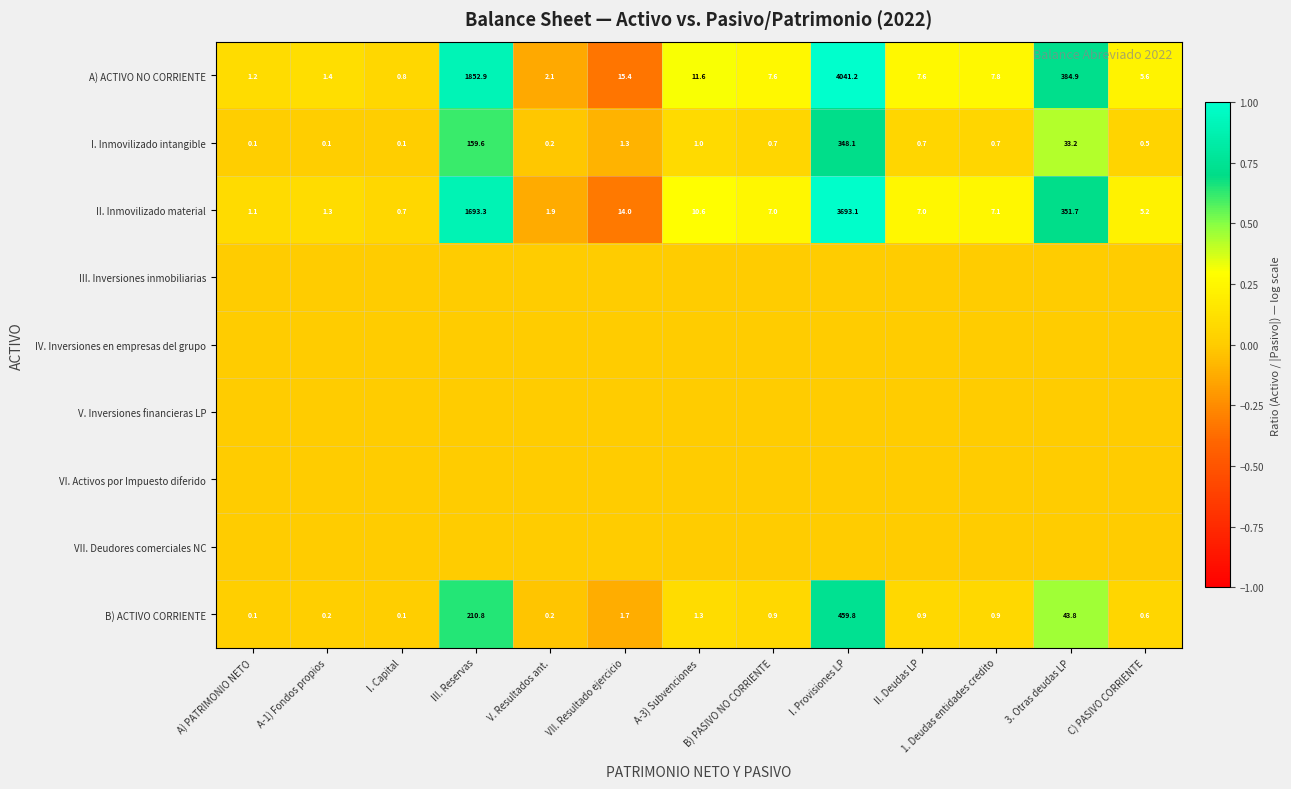

The B) ACTIVO CORRIENTE series shows 1.9 at A-3) Subvenciones. True or false?

False